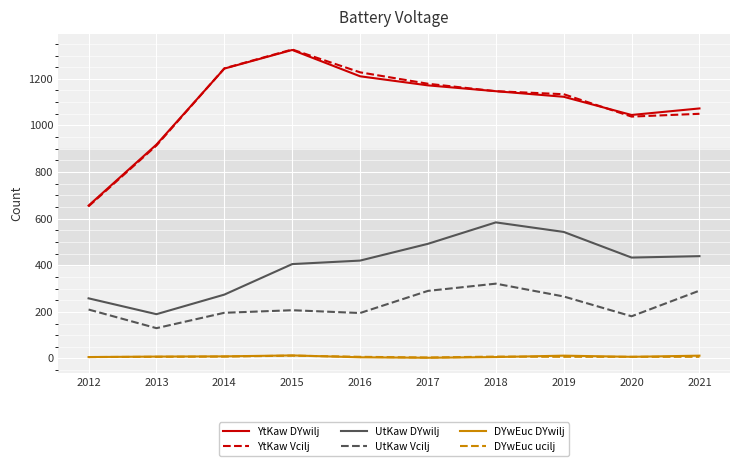

Is it true that DYwEuc DYwilj equals 12 at 2019?

True